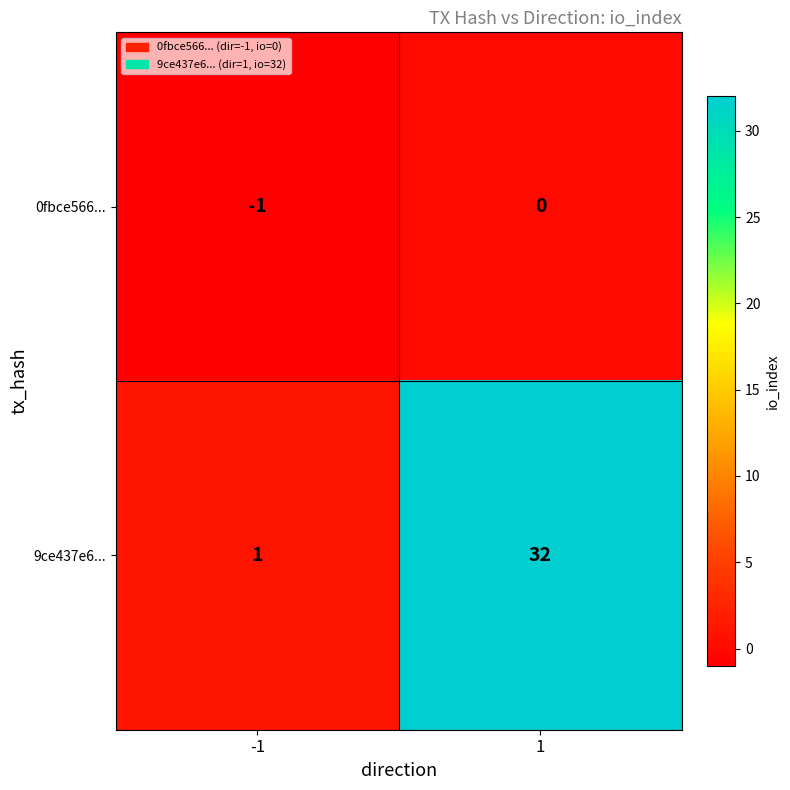

True or false: 0fbce566... has a value of 0 at 1.

True